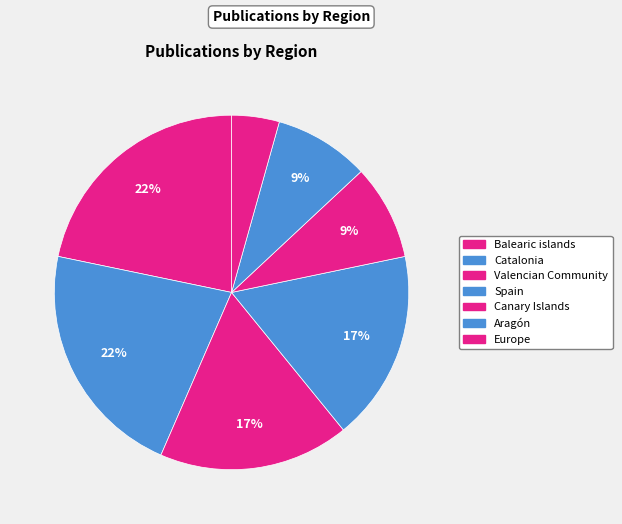

Does any single category account for the majority?

No